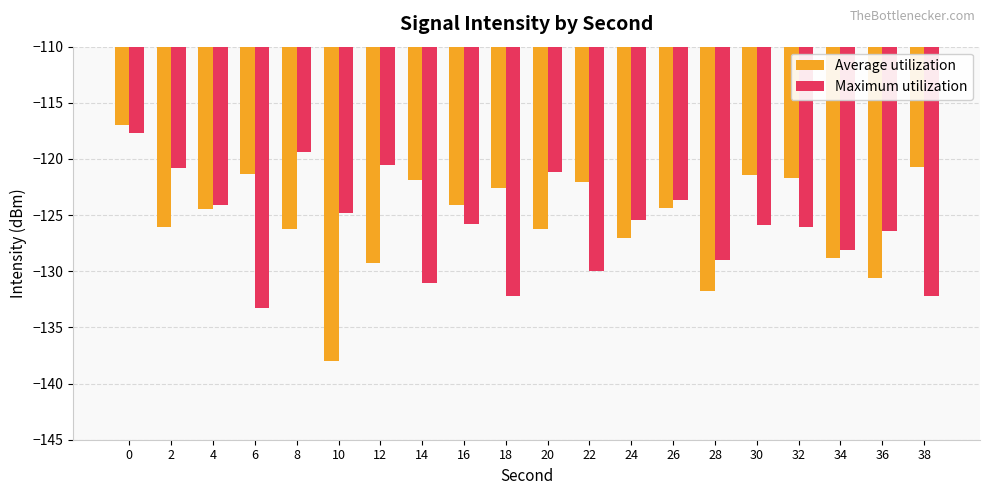

Are the bars horizontal?

No